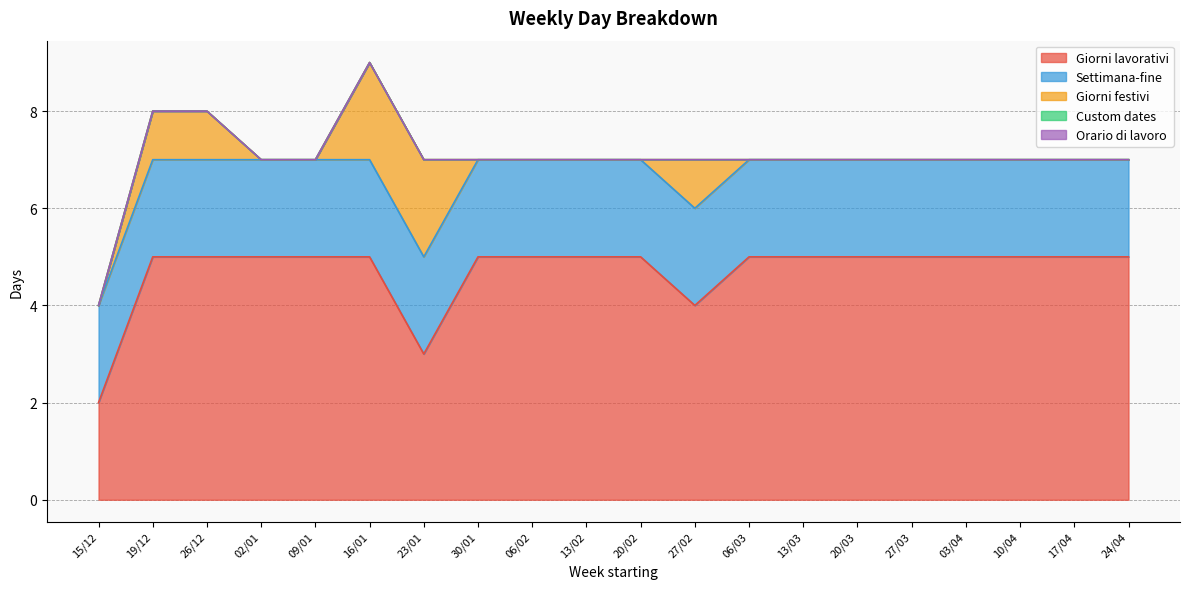

Reading left to right, what are all the values shown in this chart?

Giorni lavorativi: 15/12=2	19/12=5	26/12=5	02/01=5	09/01=5	16/01=5	23/01=3	30/01=5	06/02=5	13/02=5	20/02=5	27/02=4	06/03=5	13/03=5	20/03=5	27/03=5	03/04=5	10/04=5	17/04=5	24/04=5
Settimana-fine: 15/12=2	19/12=2	26/12=2	02/01=2	09/01=2	16/01=2	23/01=2	30/01=2	06/02=2	13/02=2	20/02=2	27/02=2	06/03=2	13/03=2	20/03=2	27/03=2	03/04=2	10/04=2	17/04=2	24/04=2
Giorni festivi: 15/12=0	19/12=1	26/12=1	02/01=0	09/01=0	16/01=2	23/01=2	30/01=0	06/02=0	13/02=0	20/02=0	27/02=1	06/03=0	13/03=0	20/03=0	27/03=0	03/04=0	10/04=0	17/04=0	24/04=0
Custom dates: 15/12=0	19/12=0	26/12=0	02/01=0	09/01=0	16/01=0	23/01=0	30/01=0	06/02=0	13/02=0	20/02=0	27/02=0	06/03=0	13/03=0	20/03=0	27/03=0	03/04=0	10/04=0	17/04=0	24/04=0
Orario di lavoro: 15/12=0	19/12=0	26/12=0	02/01=0	09/01=0	16/01=0	23/01=0	30/01=0	06/02=0	13/02=0	20/02=0	27/02=0	06/03=0	13/03=0	20/03=0	27/03=0	03/04=0	10/04=0	17/04=0	24/04=0